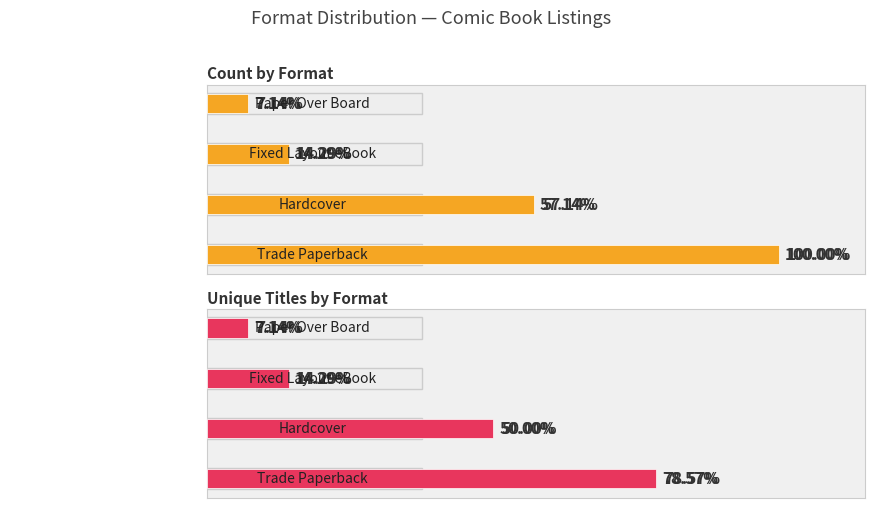

Rank the categories by Count by Format value from highest to lowest.

0, 1, 2, 3